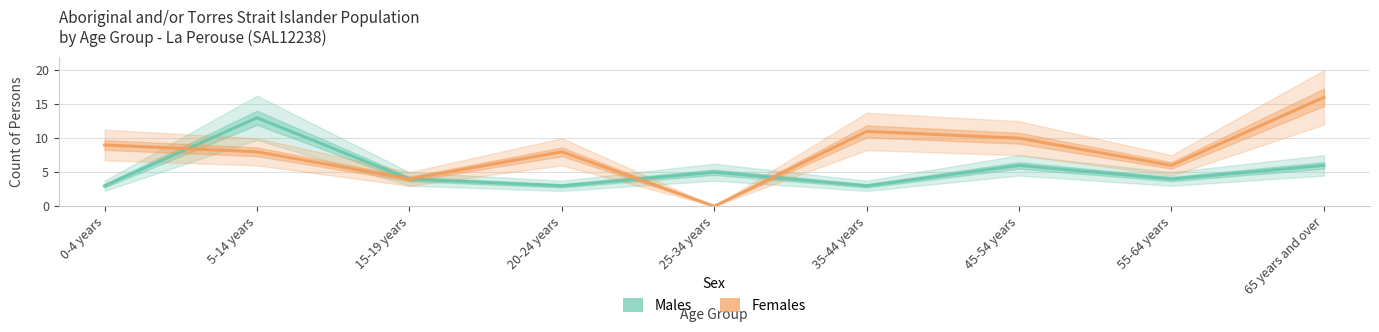

How many data points in Females are above 8?

4